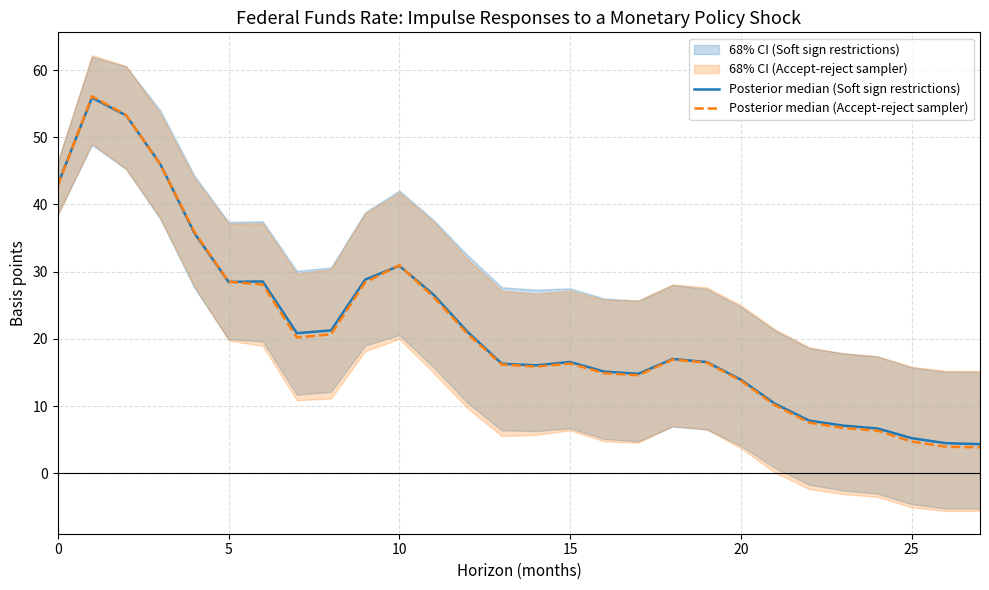

What is the minimum value for Posterior median (Soft sign restrictions)?

4.3